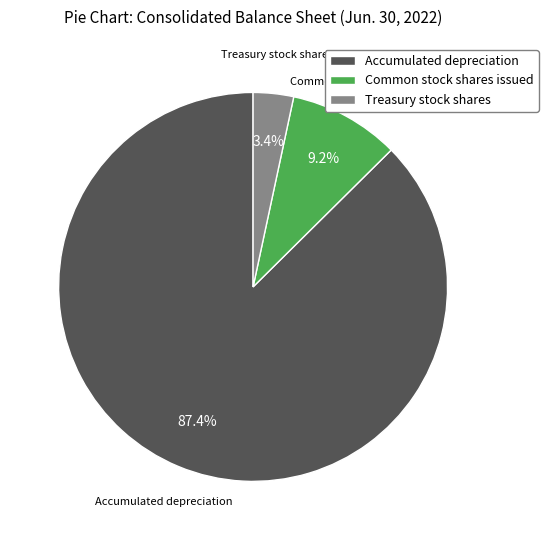

The Common stock shares issued slice represents 3% of the pie. True or false?

False